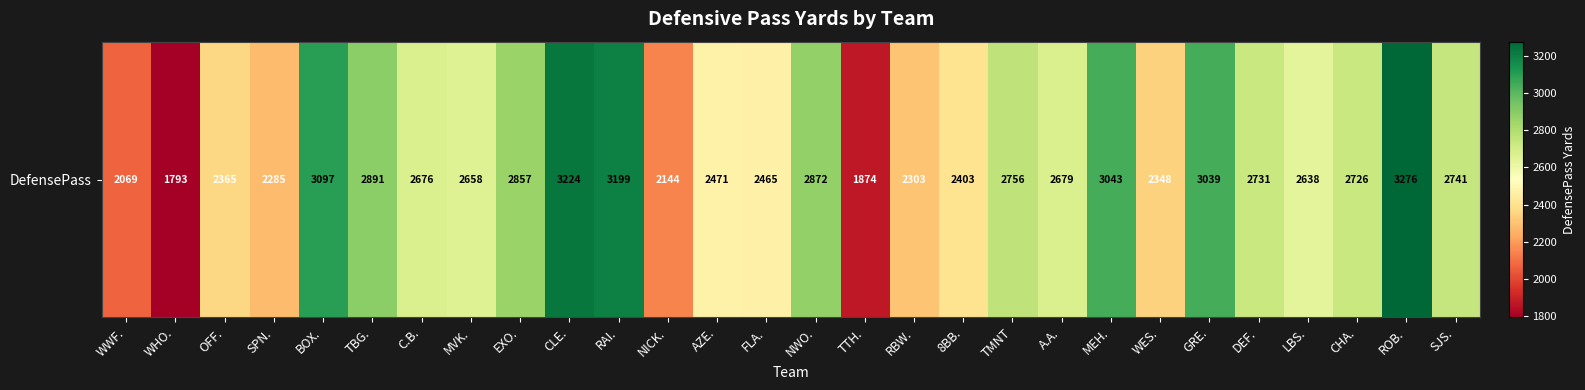

How many data points are less than 2679?

14